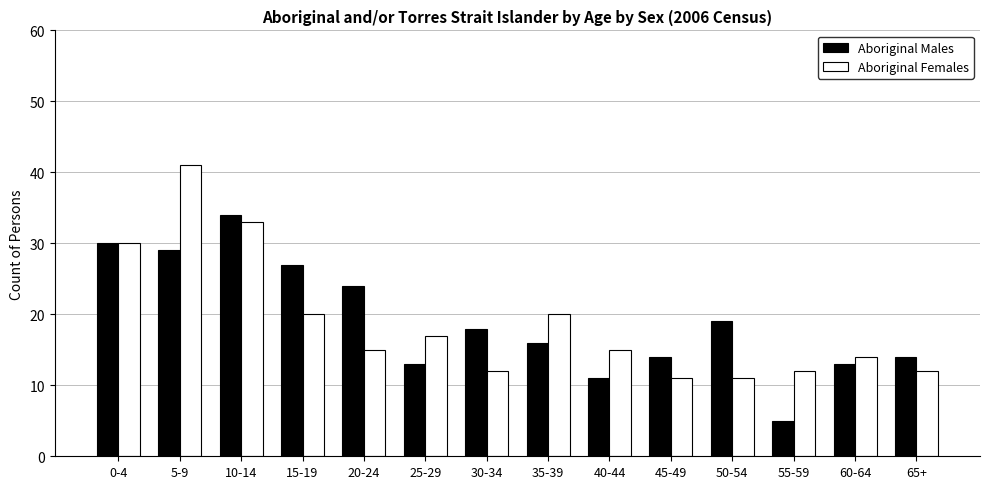

How many series are shown in this chart?

2